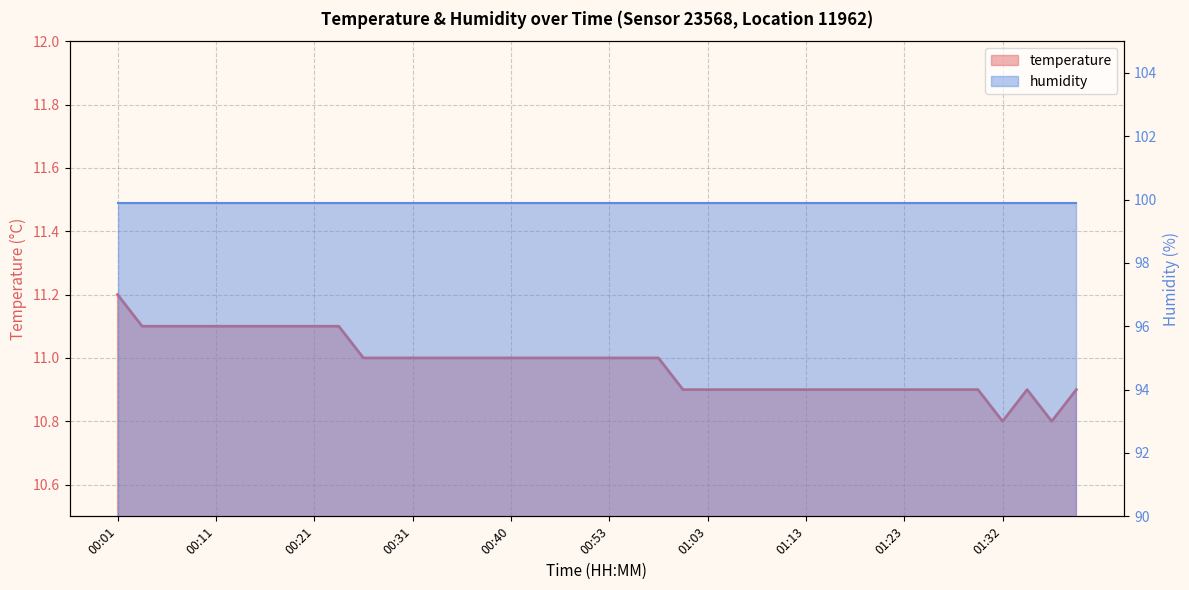

Which has a higher value, 00:04 or 01:23?

00:04